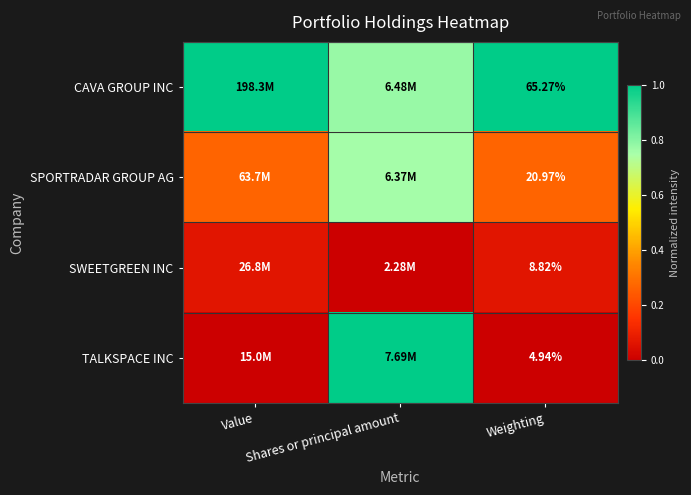

Where is CAVA GROUP INC nearest to the value 0?

Shares or principal amount